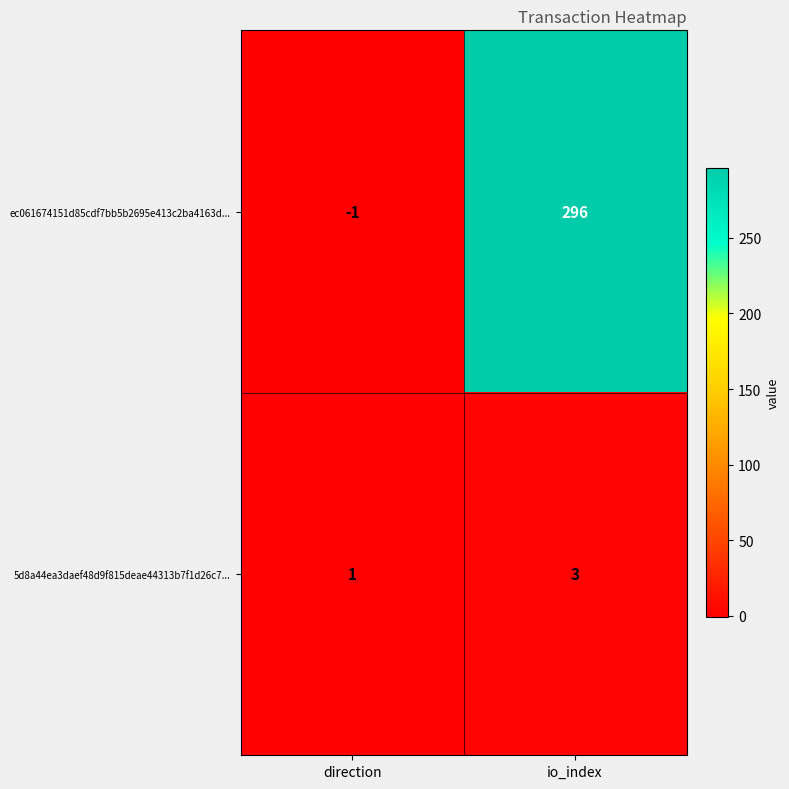

What is the sum of all 5d8a44ea3daef48d9f815deae44313b7f1d26c7... values?

4